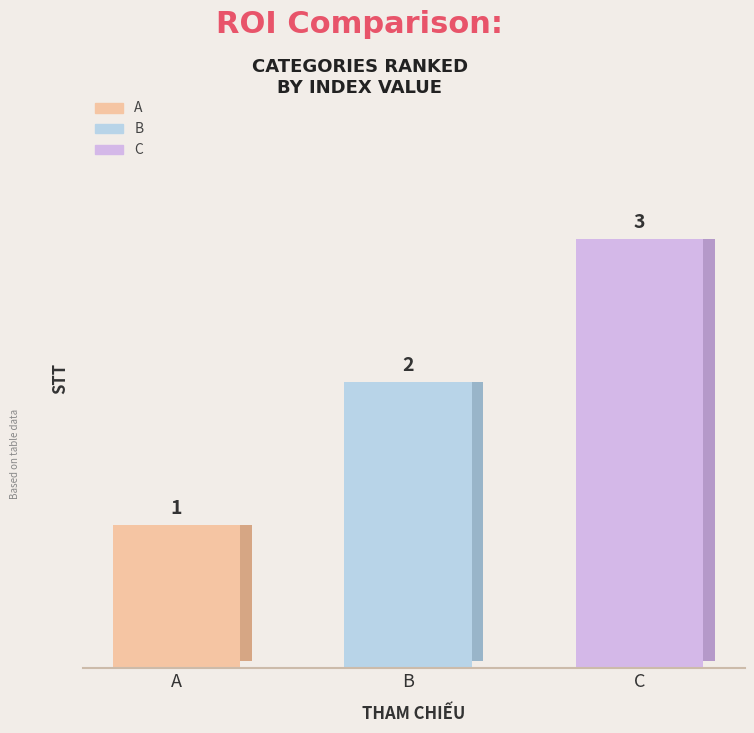

Reading right to left, what are all the values shown in this chart?

3	2	1